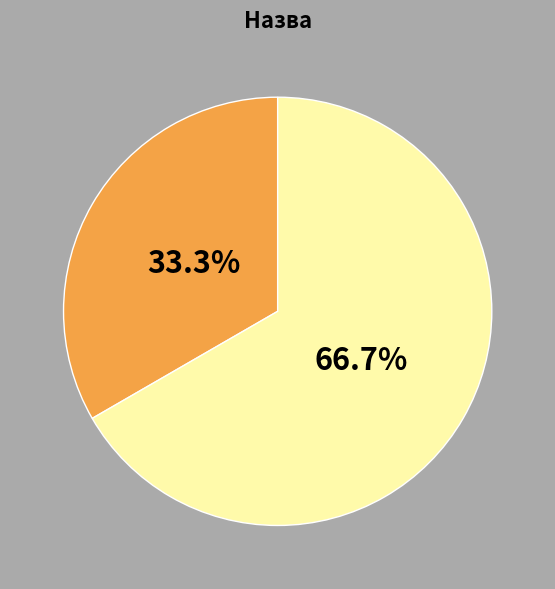

Does any single category account for the majority?

Yes